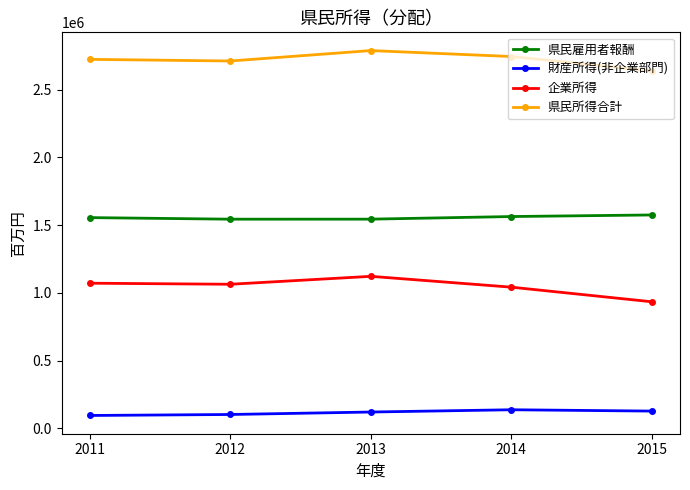

True or false: 財産所得(非企業部門) and 県民所得合計 cross at least once.

False